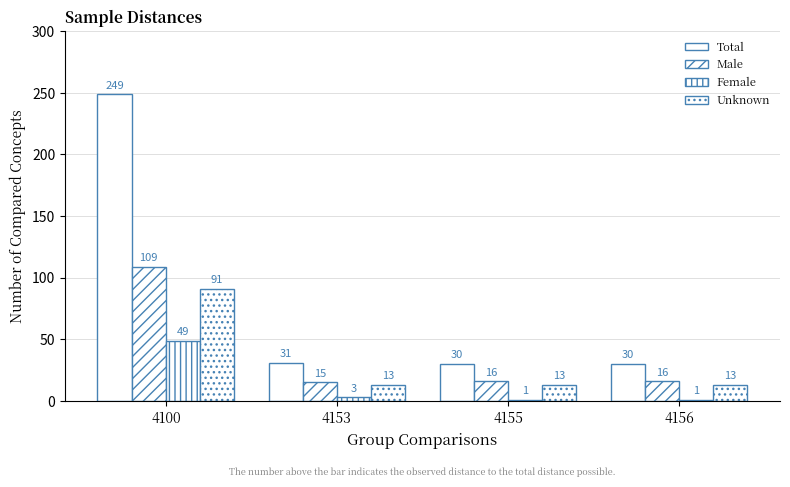

What is the sum of all Unknown values?

130